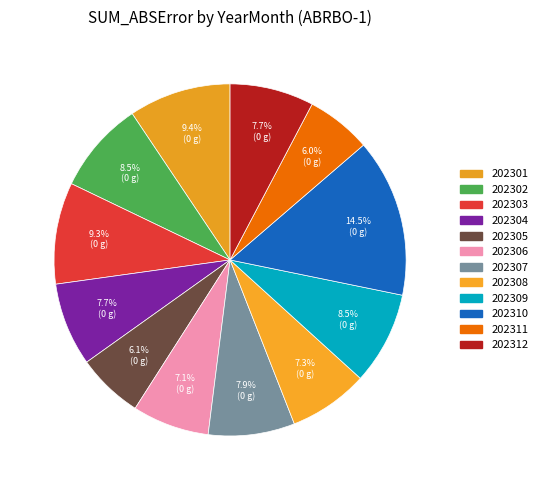

To the nearest percent, what is the difference between the 202309 and 202312 slice percentages?

1%